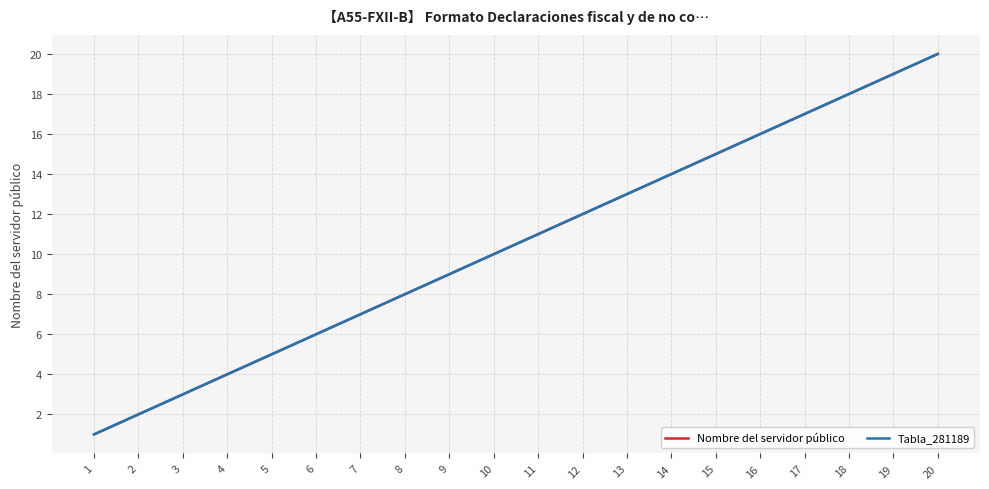

Reading left to right, list all the values displayed in this chart.

Nombre del servidor público: 1	2	3	4	5	6	7	8	9	10	11	12	13	14	15	16	17	18	19	20
Tabla_281189: 1	2	3	4	5	6	7	8	9	10	11	12	13	14	15	16	17	18	19	20